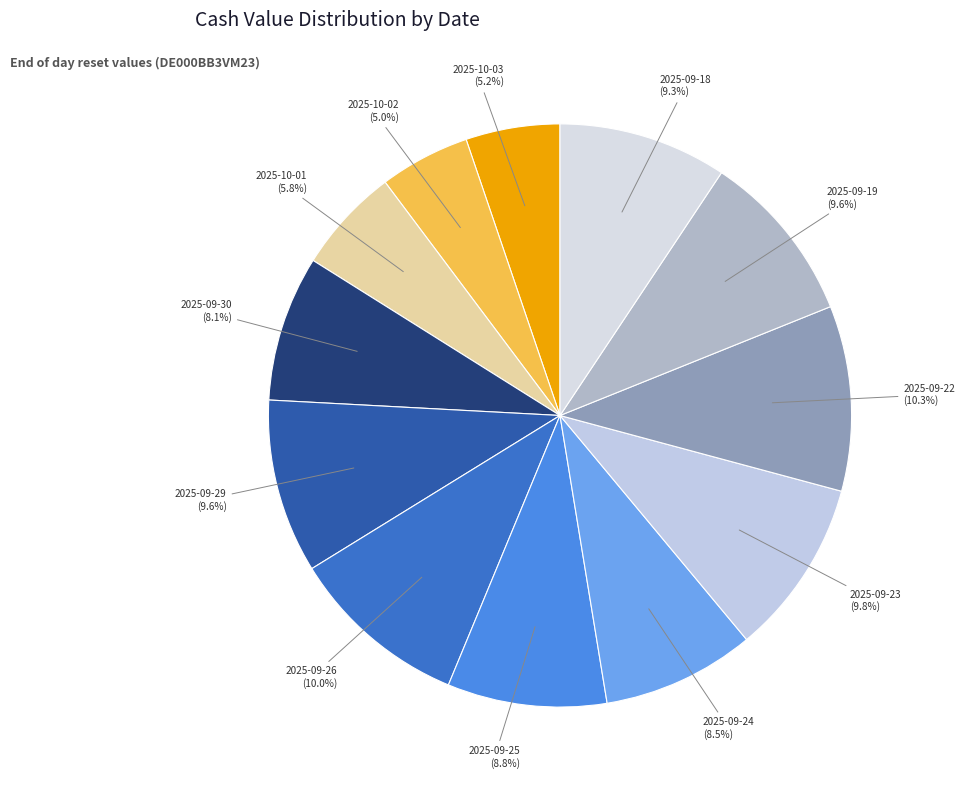

Does 2025-09-26 (10.0%) represent more than half of the total?

No